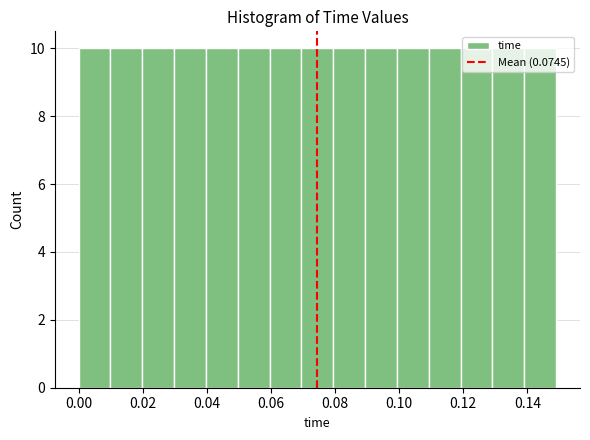

Reading left to right, transcribe this chart: for each bar, give the range it covers on the x-axis and its height. Neither the bar edges nor the heights are printed on the chart, so give them approximately, as read against the axes.

0.00 to 0.01: 10
0.01 to 0.02: 10
0.02 to 0.03: 10
0.03 to 0.04: 10
0.04 to 0.05: 10
0.05 to 0.06: 10
0.06 to 0.07: 10
0.07 to 0.08: 10
0.08 to 0.09: 10
0.09 to 0.10: 10
0.10 to 0.11: 10
0.11 to 0.12: 10
0.12 to 0.13: 10
0.13 to 0.14: 10
0.14 to 0.15: 10